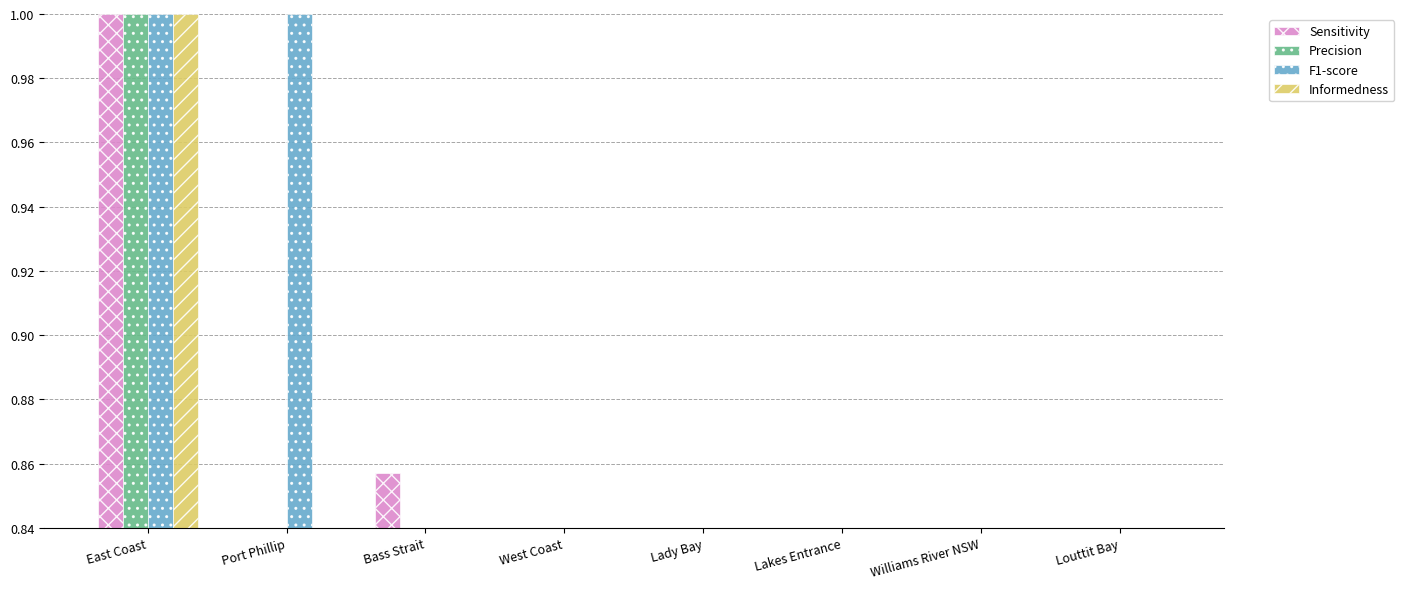

At which label is F1-score closest to 0?

Williams River NSW